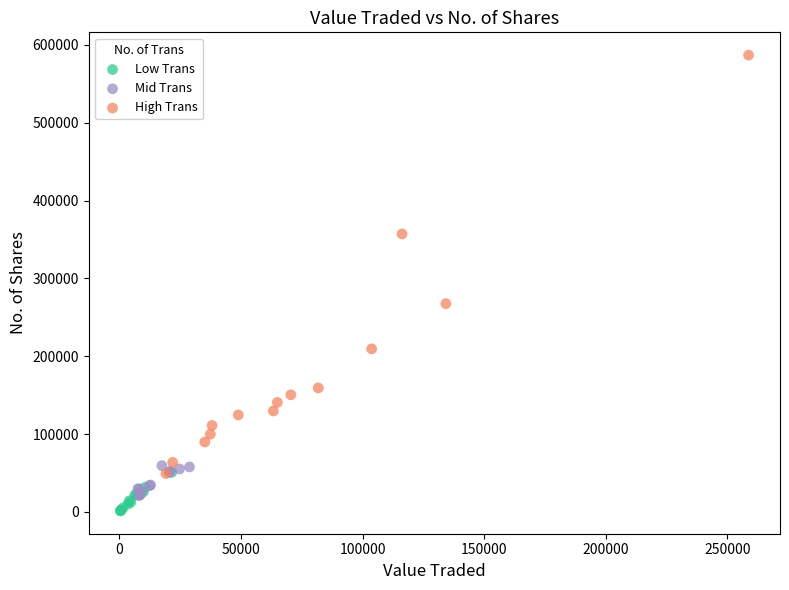

Which series has the largest Y range (max minus min)?

High Trans